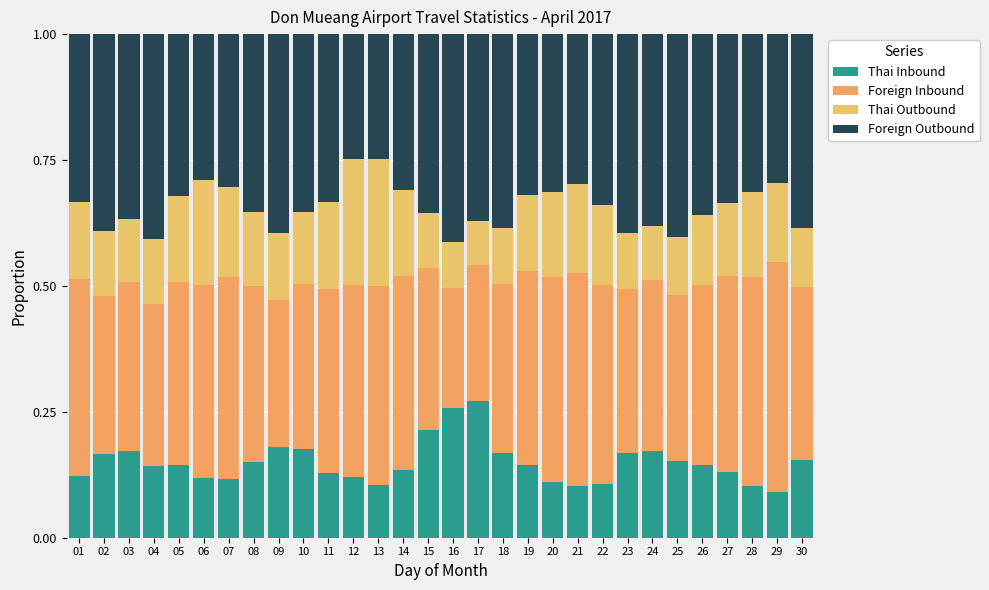

Does the chart contain any negative values?

No